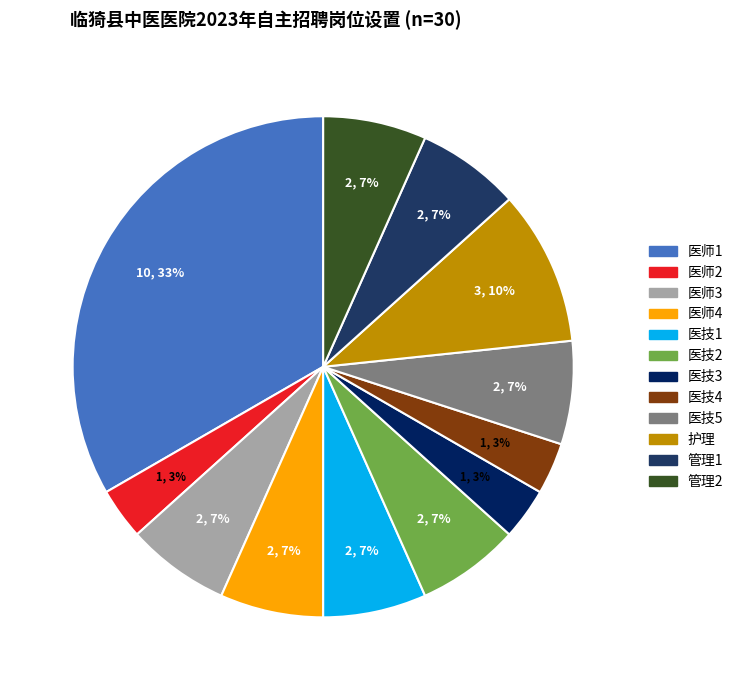

Approximately how many times larger is the value at 管理1 compared to 护理?

0.7